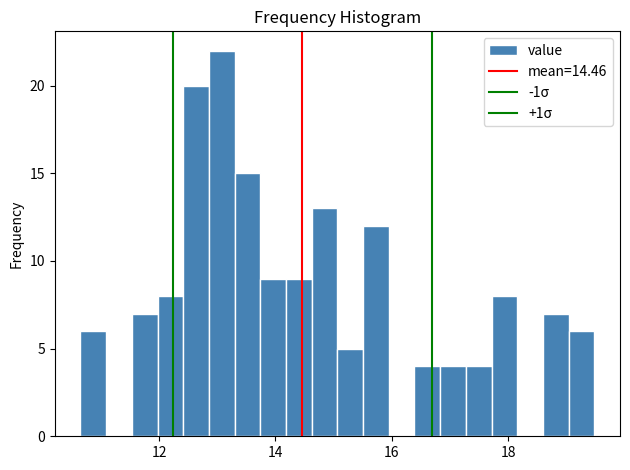

Read against the x-axis, roughly where is the centre of the tallest bar?

13.0